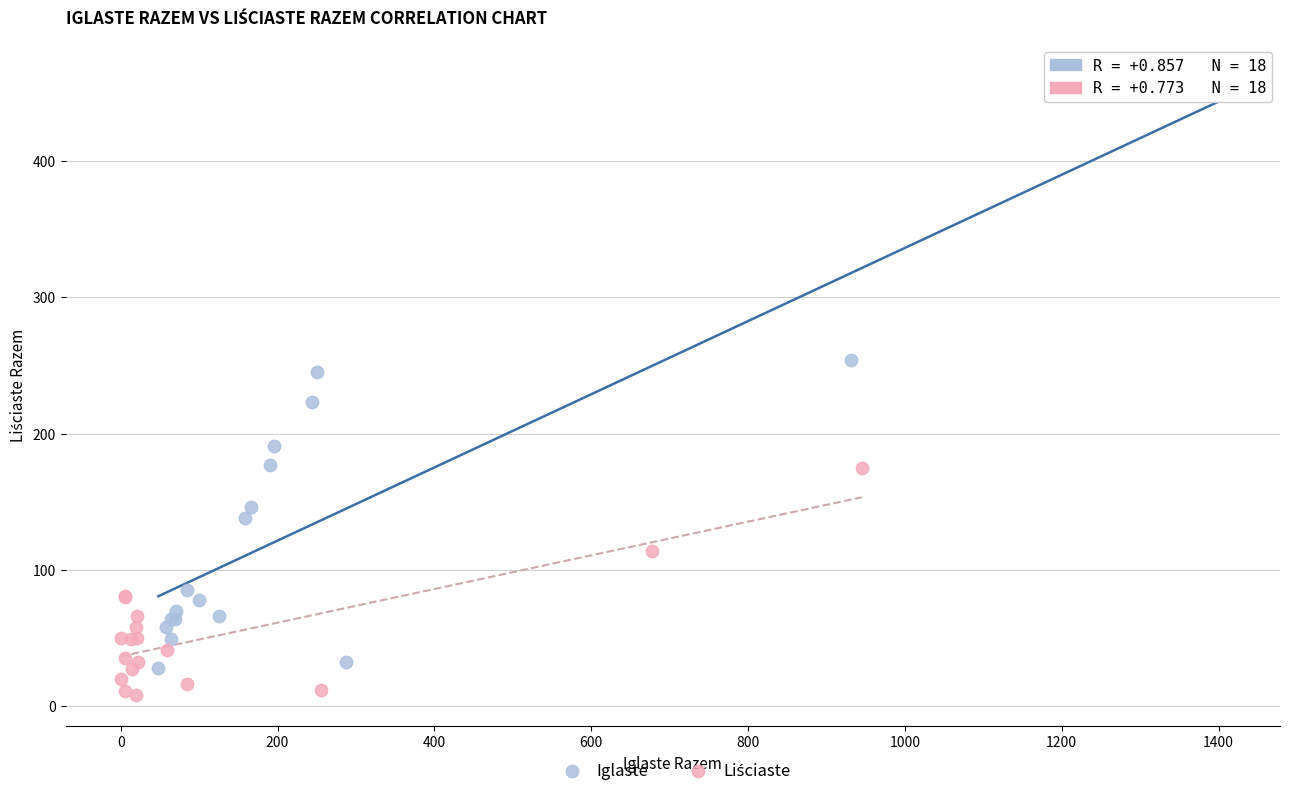

Which series has the largest Y range (max minus min)?

Iglaste